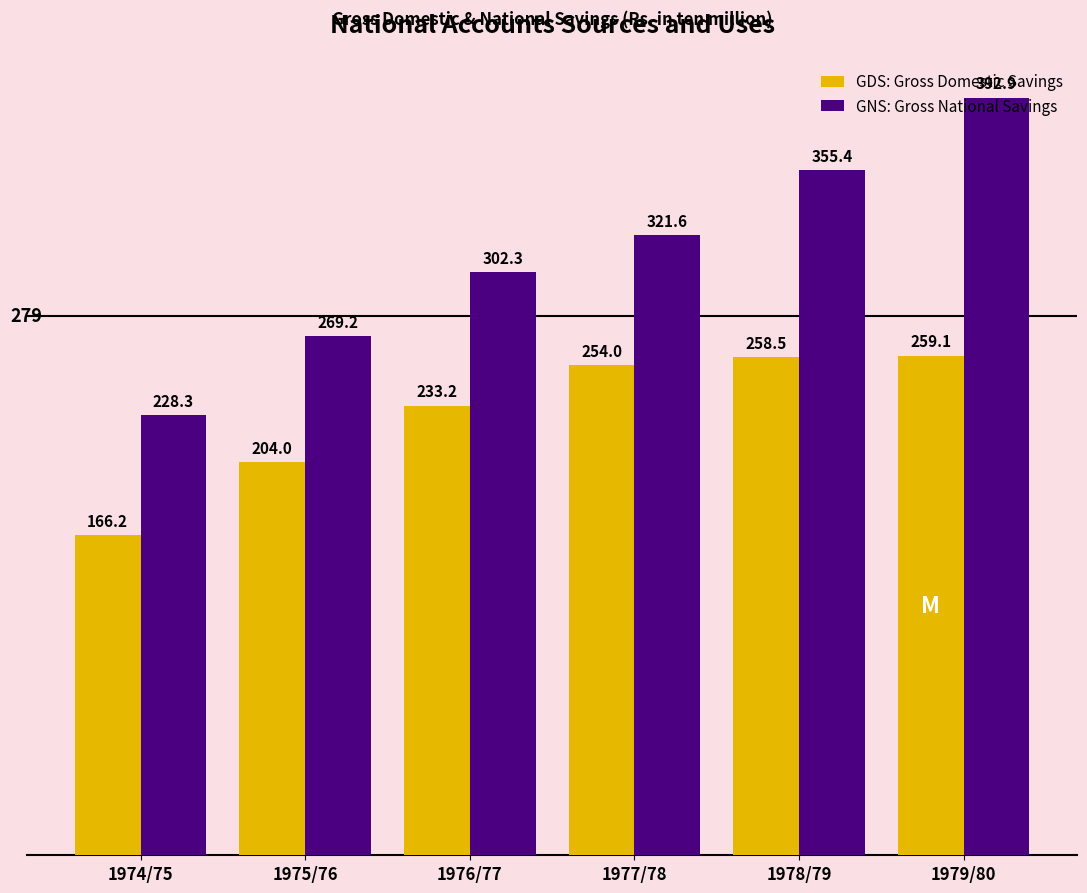

What is the difference between the highest and lowest values at 1974/75?

62.1